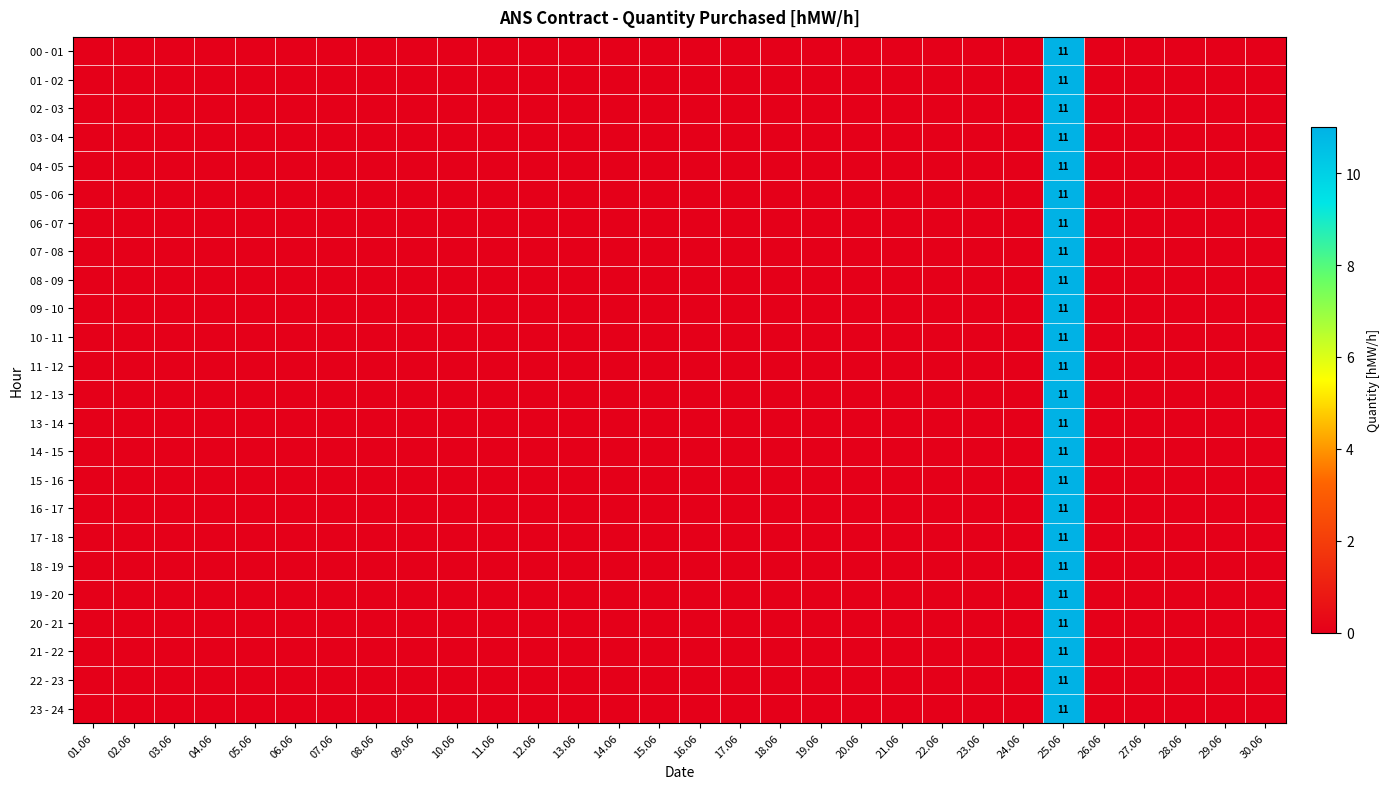

What is the sum of all 15 - 16 values?

11